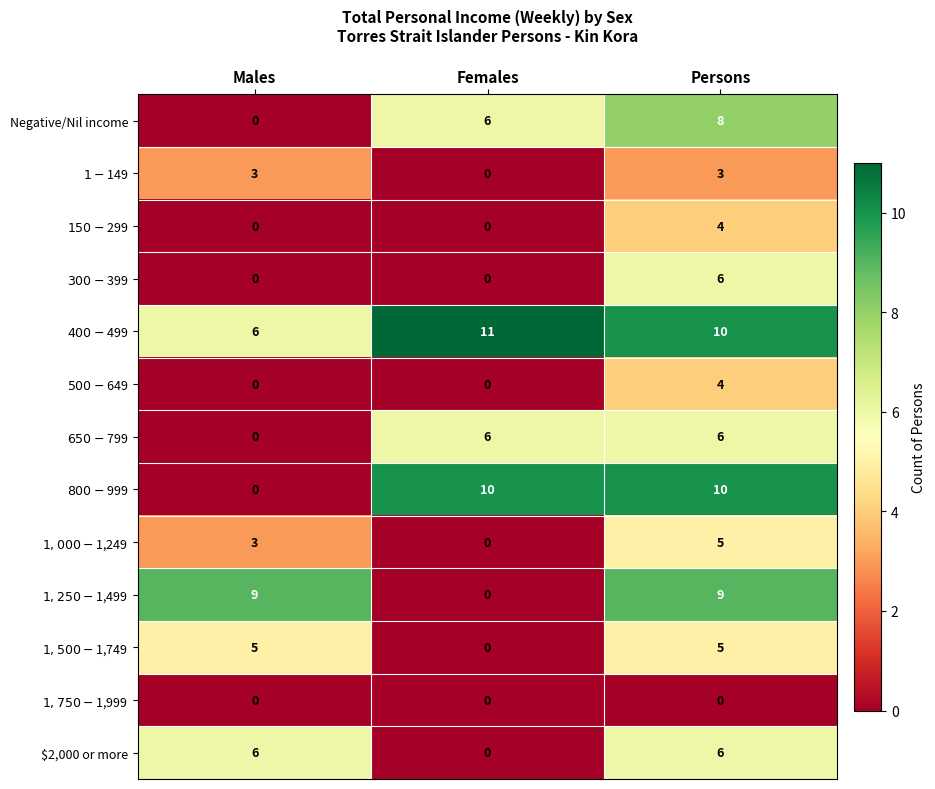

At which category does the chart reach its peak across all series?

Females